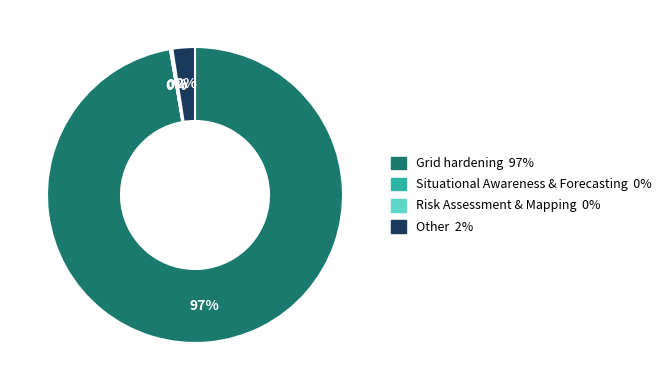

To the nearest percent, what is the average slice percentage?

25%